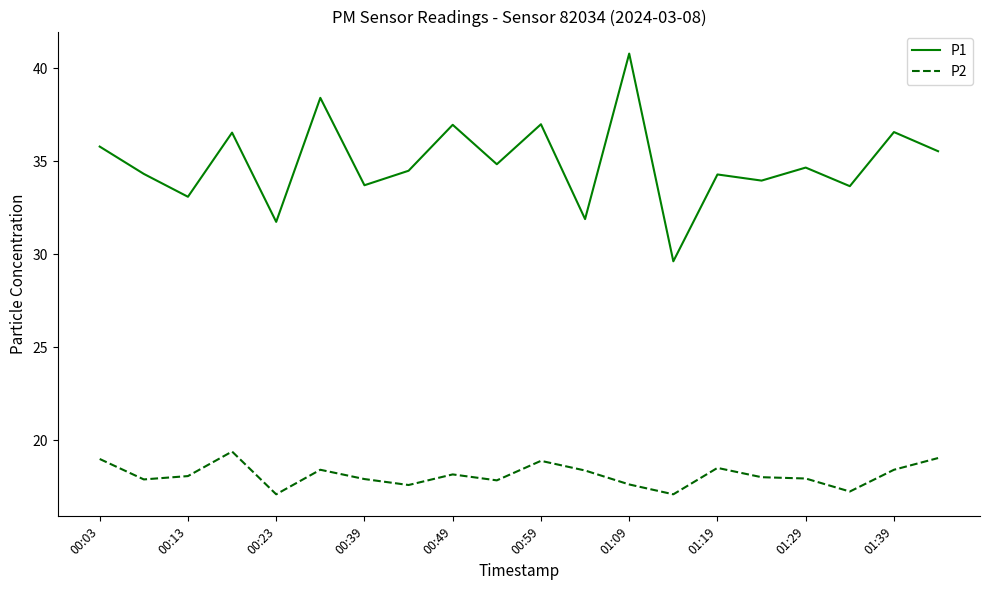

Rank the series by their average value, from lowest to highest.

P2, P1